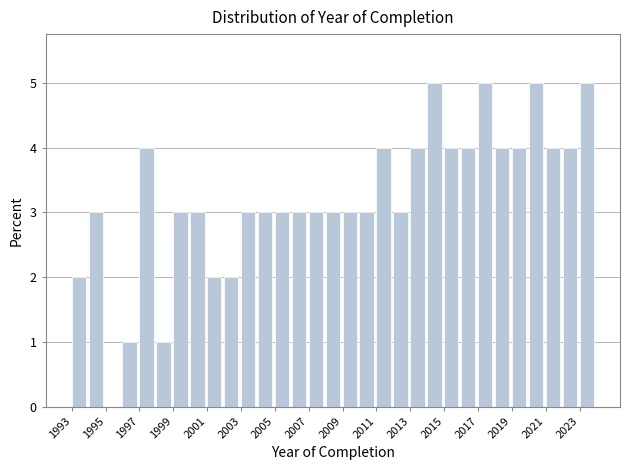

Reading left to right, list every bar in this chart as the range it spans on the x-axis followed by its height. The values are not printed on the chart, so give them approximately, as read against the axis.

1993 to 1994: 2
1994 to 1995: 3
1995 to 1996: 0
1996 to 1997: 1
1997 to 1998: 4
1998 to 1999: 1
1999 to 2000: 3
2000 to 2001: 3
2001 to 2002: 2
2002 to 2003: 2
2003 to 2004: 3
2004 to 2005: 3
2005 to 2006: 3
2006 to 2007: 3
2007 to 2008: 3
2008 to 2009: 3
2009 to 2010: 3
2010 to 2011: 3
2011 to 2012: 4
2012 to 2013: 3
2013 to 2014: 4
2014 to 2015: 5
2015 to 2016: 4
2016 to 2017: 4
2017 to 2018: 5
2018 to 2019: 4
2019 to 2020: 4
2020 to 2021: 5
2021 to 2022: 4
2022 to 2023: 4
2023 to 2024: 5